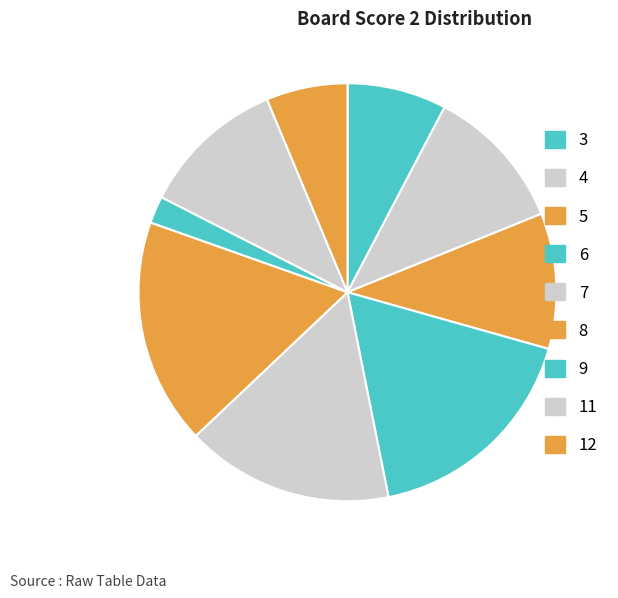

Is 5 the majority of the pie?

No